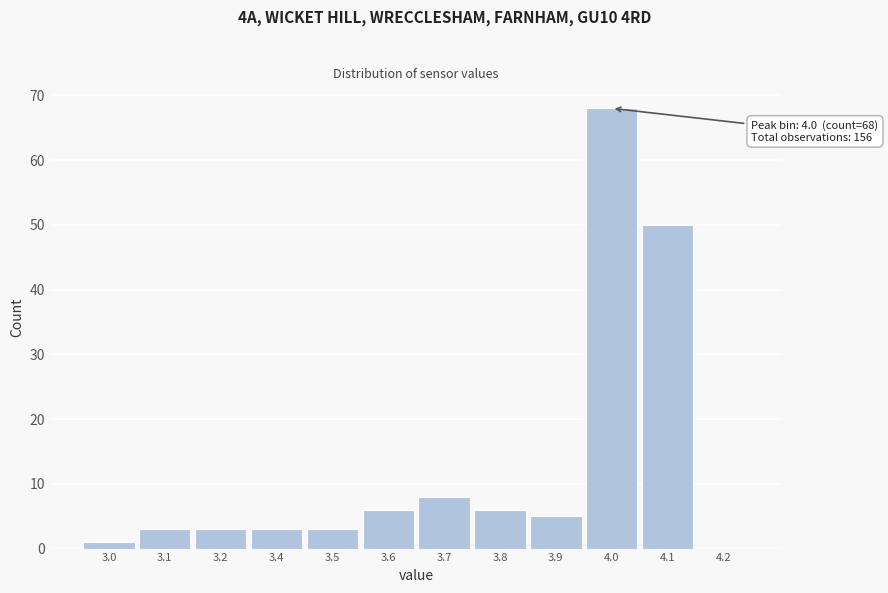

Reading right to left, list all the values displayed in this chart.

4.2=0	4.1=50	4.0=68	3.9=5	3.8=6	3.7=8	3.6=6	3.5=3	3.4=3	3.2=3	3.1=3	3.0=1